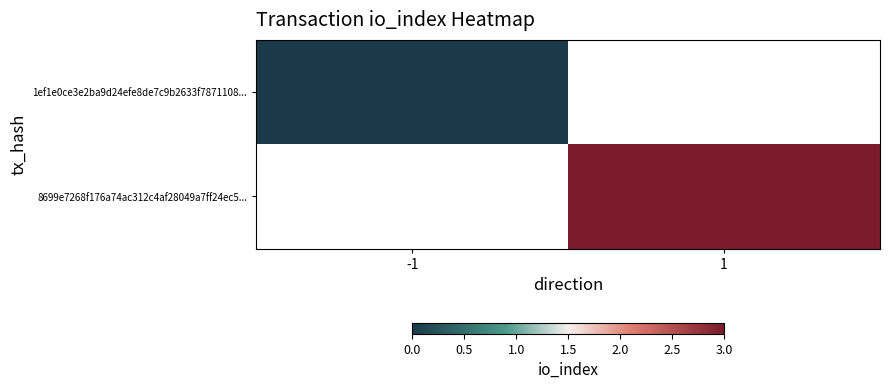

List the labels in order of 8699e7268f176a74ac312c4af28049a7ff24ec5... value, largest first.

-1, 1